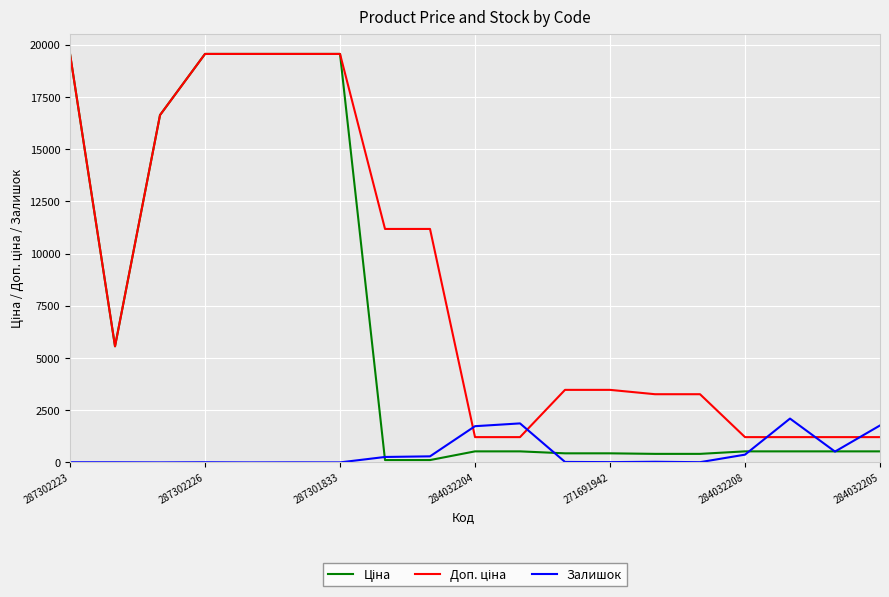

List the labels in order of Залишок value, smallest first.

271691942, 284032205, 287301833, 284032208, 287302226, 287302223, 284032204, 14, 12, 11, 13, 7, 8, 15, 17, 9, 18, 10, 16